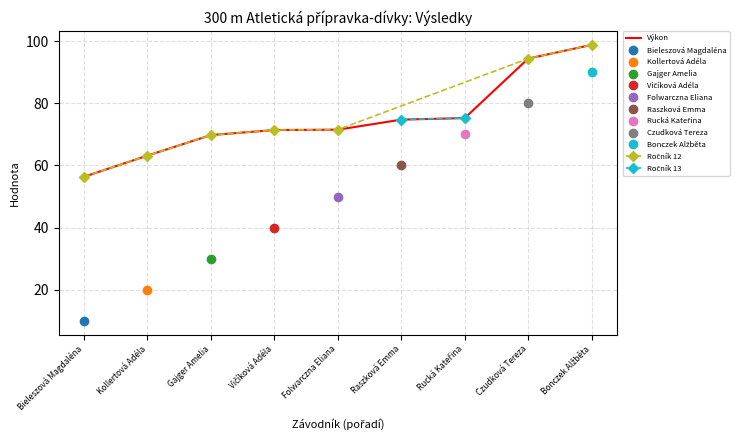

What is the highest value of the Výkon series?

98.8